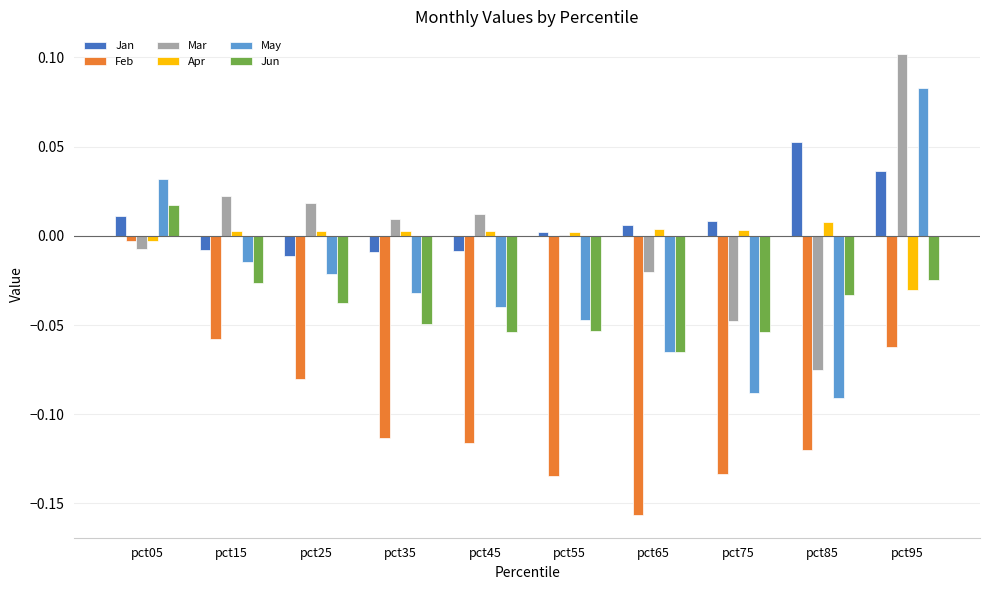

How many distinct data groups are displayed?

6